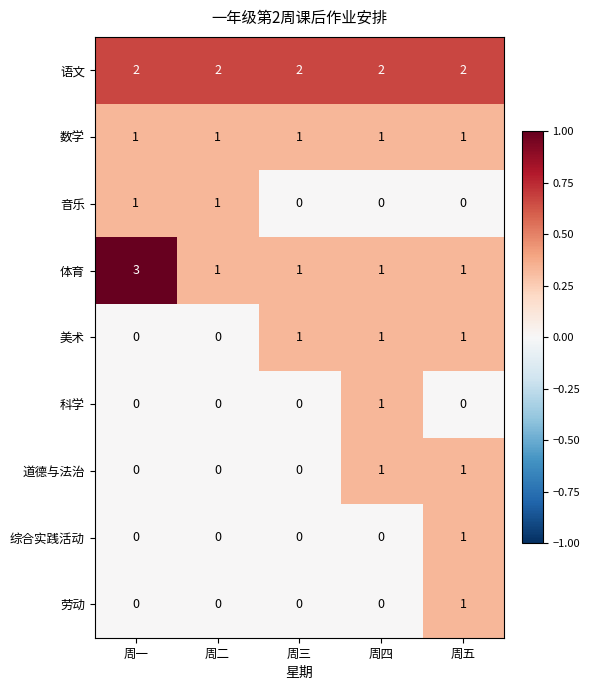

What is the difference between the highest and lowest values at 周一?

3